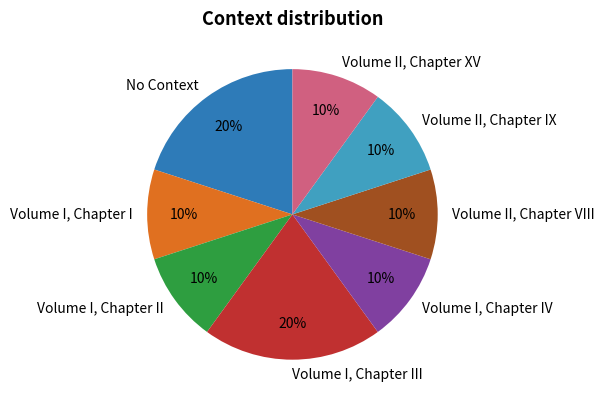

Approximately how many times larger is the value at Volume I, Chapter IV compared to Volume II, Chapter XV?

1.0